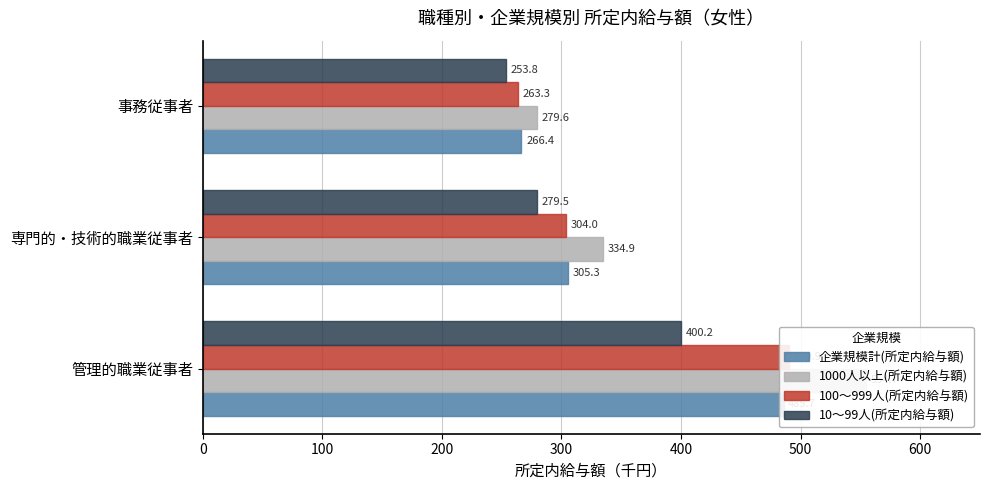

Which series has the widest spread of values?

1000人以上(所定内給与額)